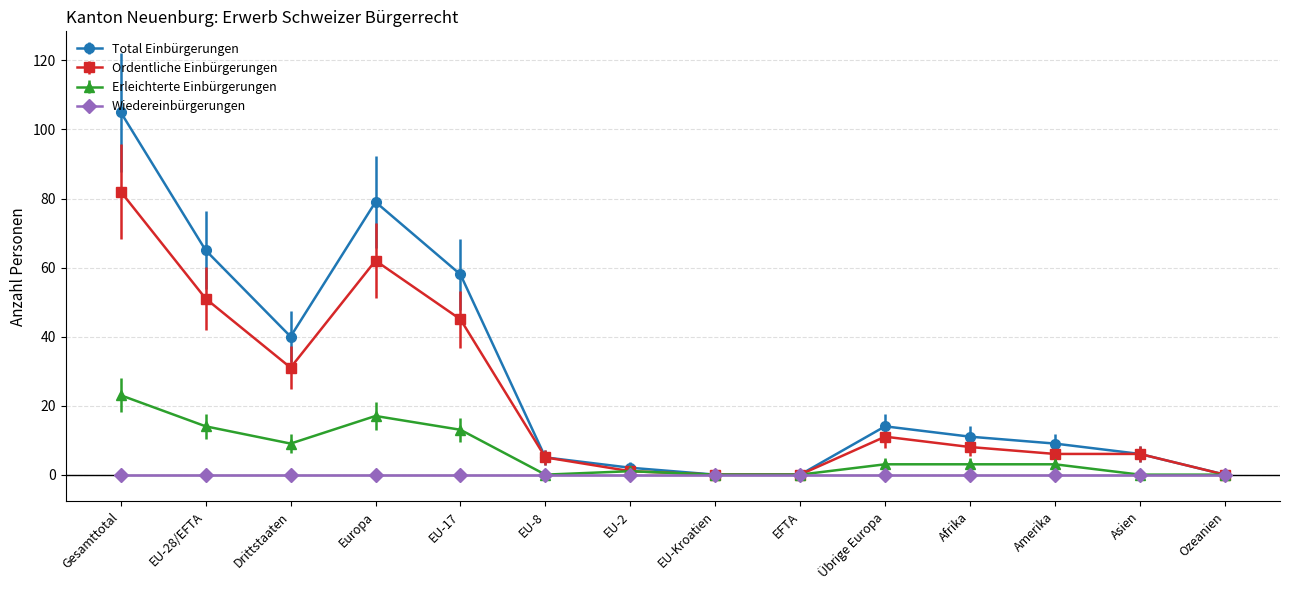

Where is the first local maximum for Ordentliche Einbürgerungen?

Europa